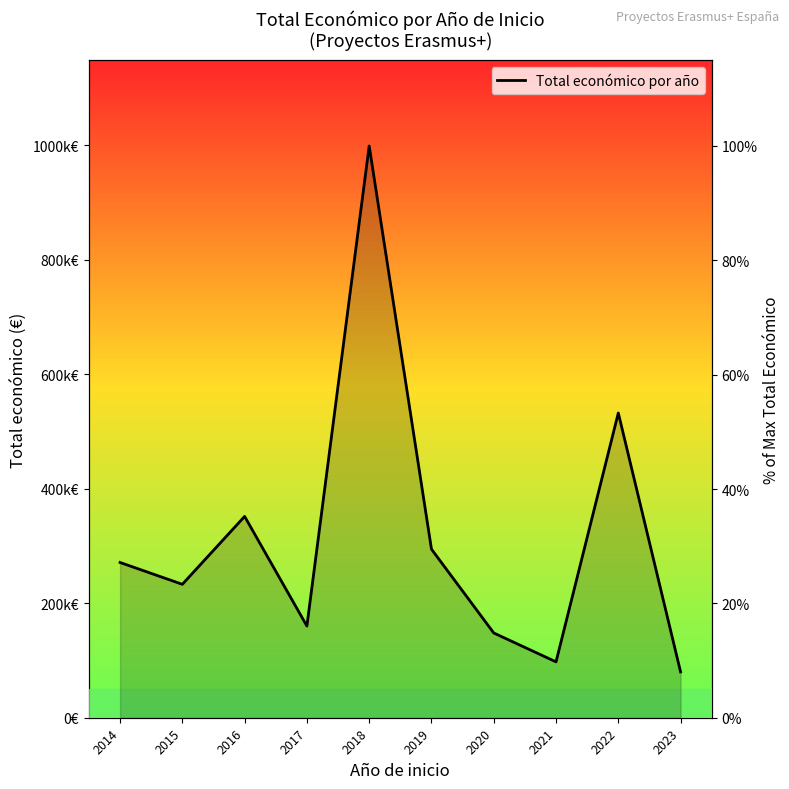

How many lines are shown in the chart?

1